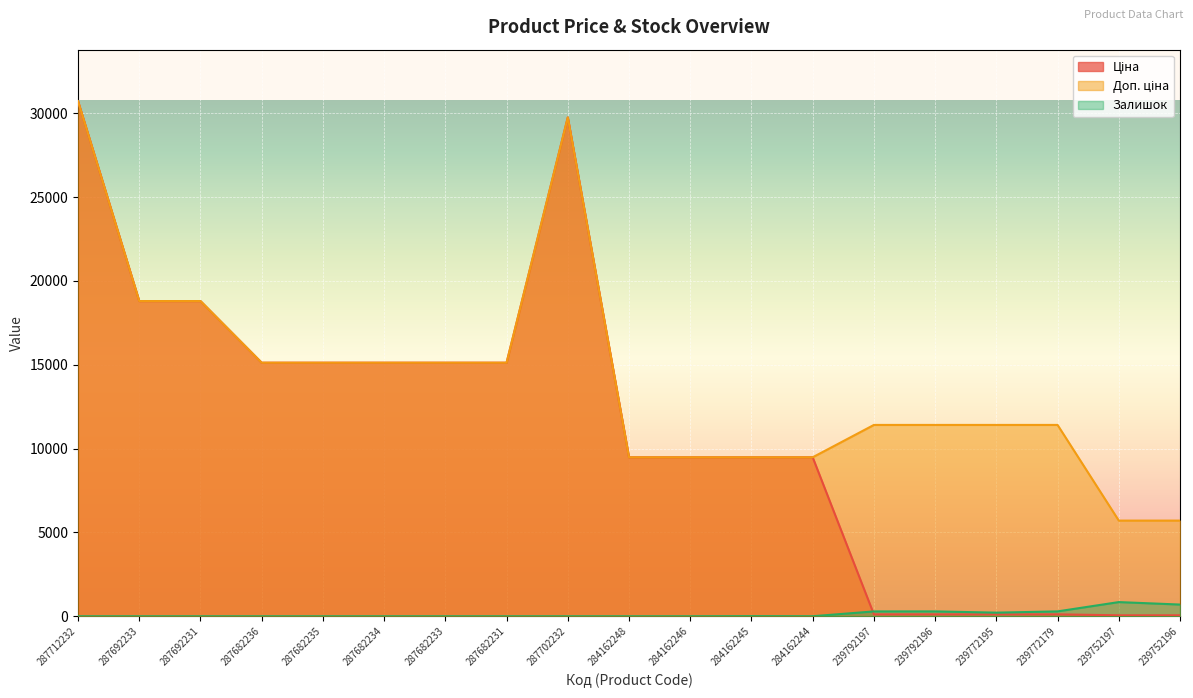

Rank the series by their maximum value, from highest to lowest.

Ціна, Доп. ціна, Залишок